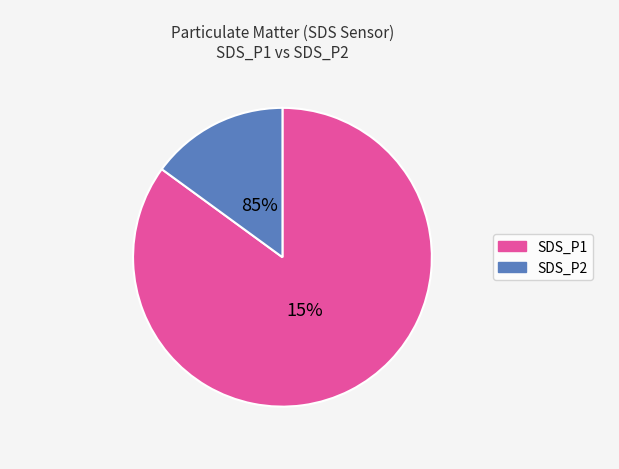

True or false: SDS_P1 accounts for 84% of the total.

True